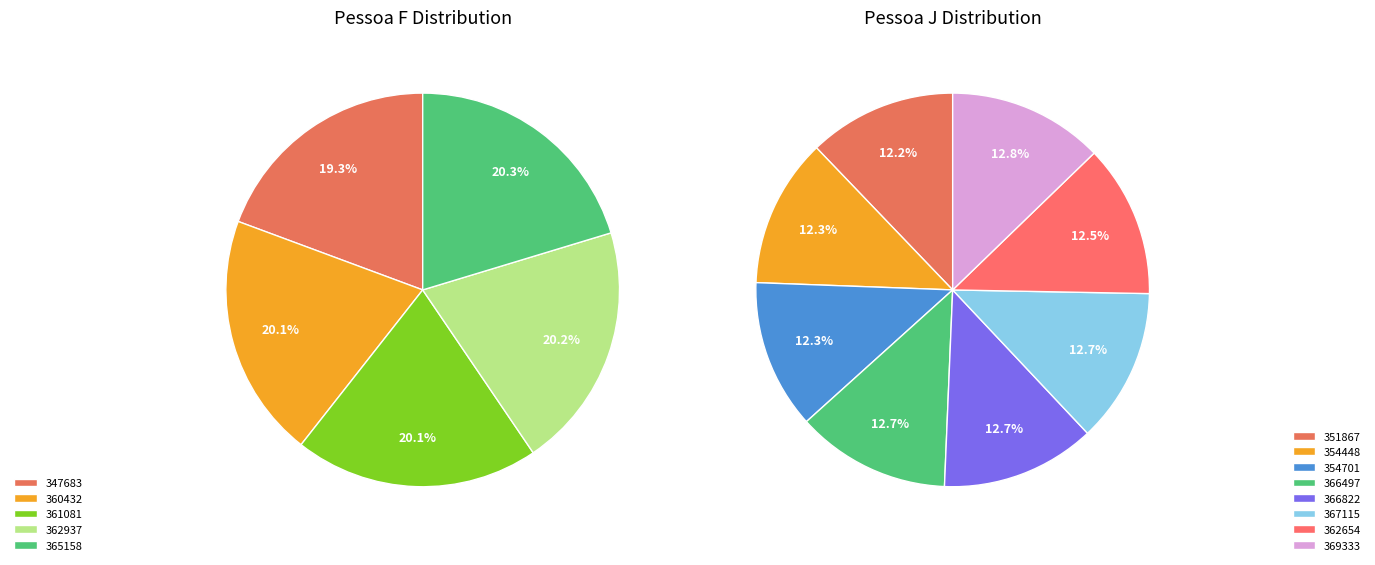

True or false: J accounts for 8% of the total.

True